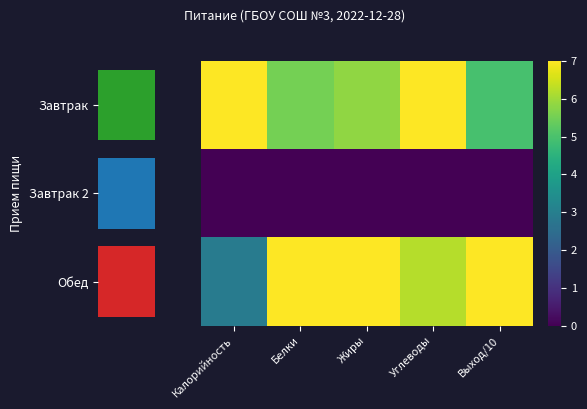

Is the value of Завтрак at Выход/10 greater than the value of Обед at Калорийность?

Yes